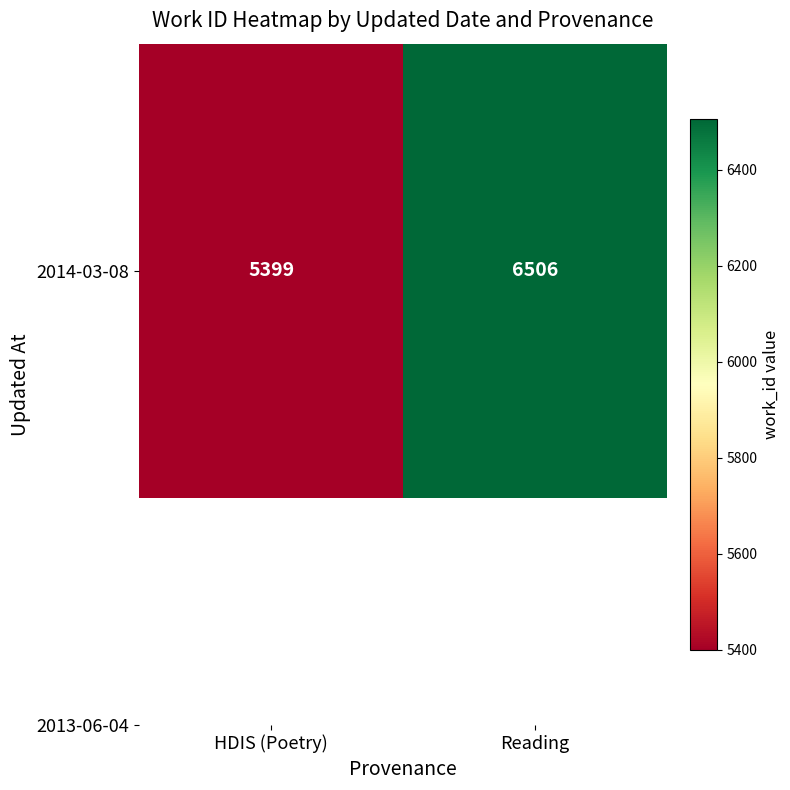

What is the minimum value shown in the chart?

5399